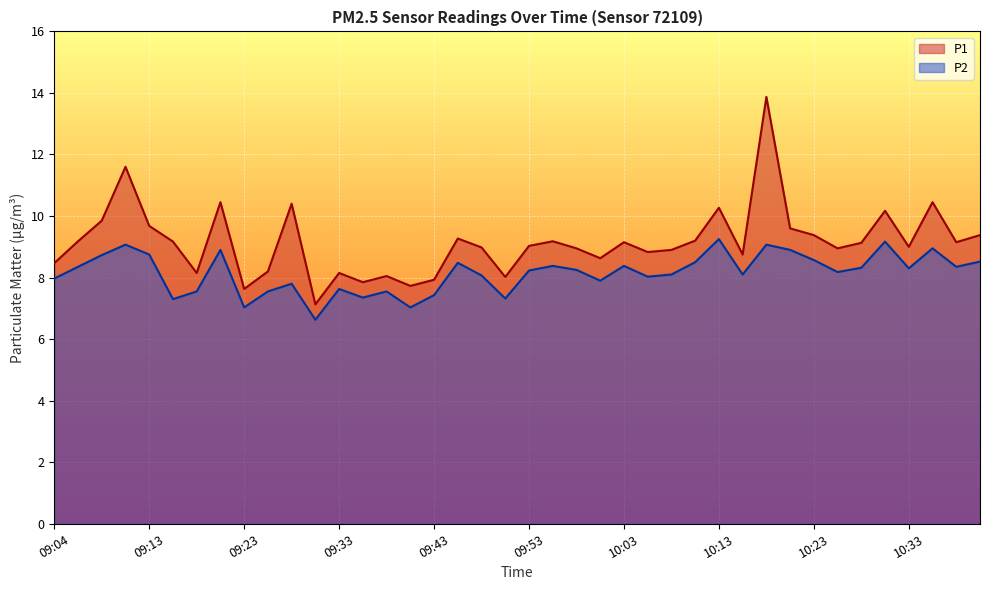

Reading right to left, list all the values displayed in this chart.

P1: 9.4	9.2	10.4	9.0	10.2	9.1	8.9	9.4	9.6	13.9	8.8	10.3	9.2	8.9	8.8	9.2	8.6	8.9	9.2	9.0	8.0	9.0	9.3	7.9	7.7	8.1	7.8	8.2	7.1	10.4	8.2	7.6	10.4	8.2	9.2	9.7	11.6	9.8	9.2	8.5
P2: 8.5	8.3	8.9	8.3	9.2	8.3	8.2	8.6	8.9	9.1	8.1	9.2	8.5	8.1	8.0	8.4	7.9	8.2	8.4	8.2	7.3	8.1	8.5	7.4	7.0	7.5	7.3	7.6	6.6	7.8	7.5	7.0	8.9	7.5	7.3	8.8	9.1	8.7	8.3	8.0